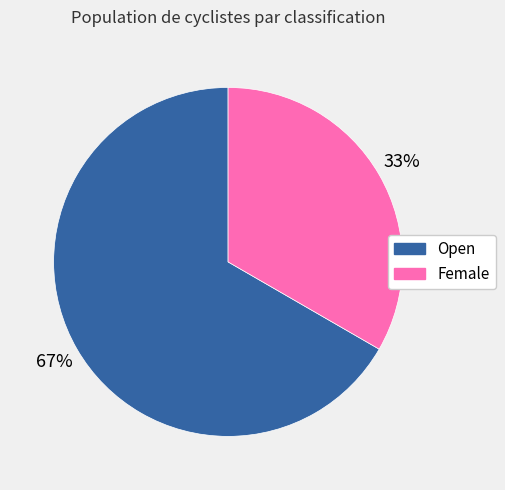

To the nearest percent, what portion does Female represent?

33%